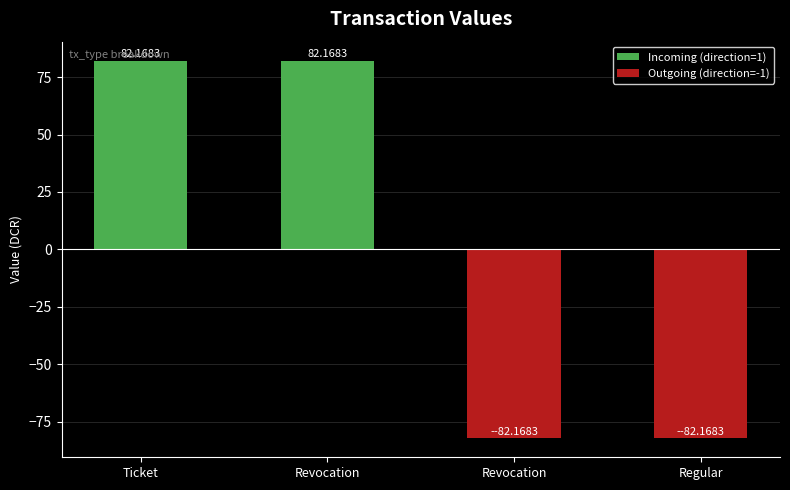

Is the value of Outgoing (direction=-1) at Ticket greater than the value of Incoming (direction=1) at Revocation?

No